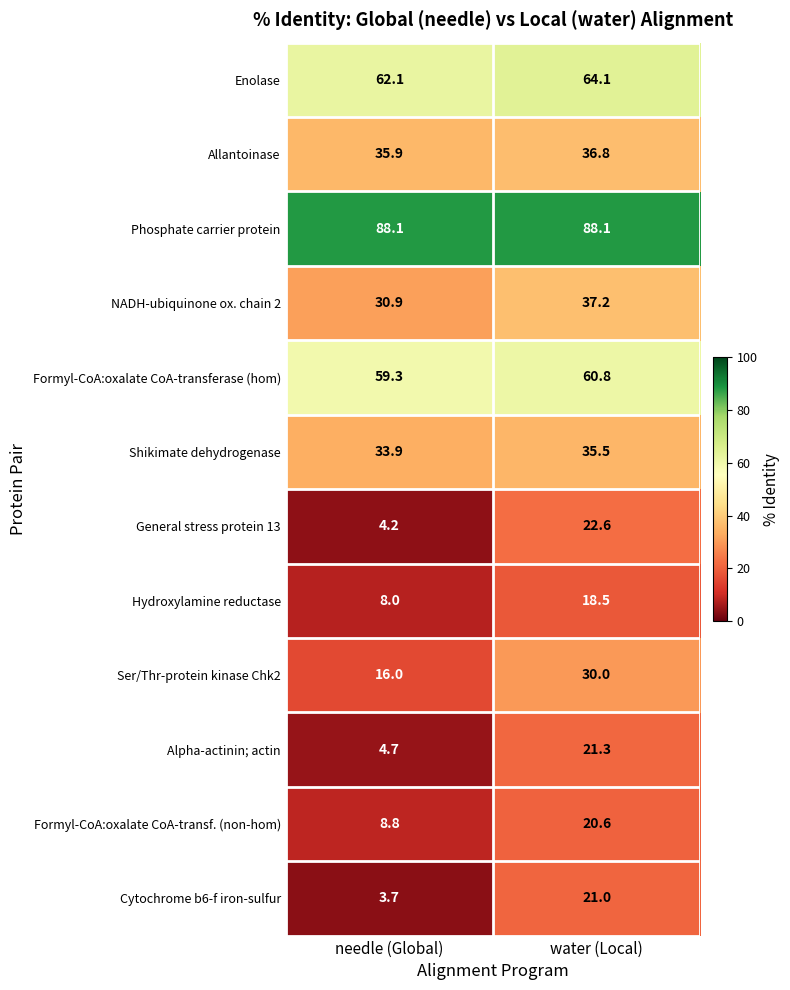

Rank the series by their maximum value, from highest to lowest.

Phosphate carrier protein, Enolase, Formyl-CoA:oxalate CoA-transferase (hom), NADH-ubiquinone ox. chain 2, Allantoinase, Shikimate dehydrogenase, Ser/Thr-protein kinase Chk2, General stress protein 13, Alpha-actinin; actin, Cytochrome b6-f iron-sulfur, Formyl-CoA:oxalate CoA-transf. (non-hom), Hydroxylamine reductase